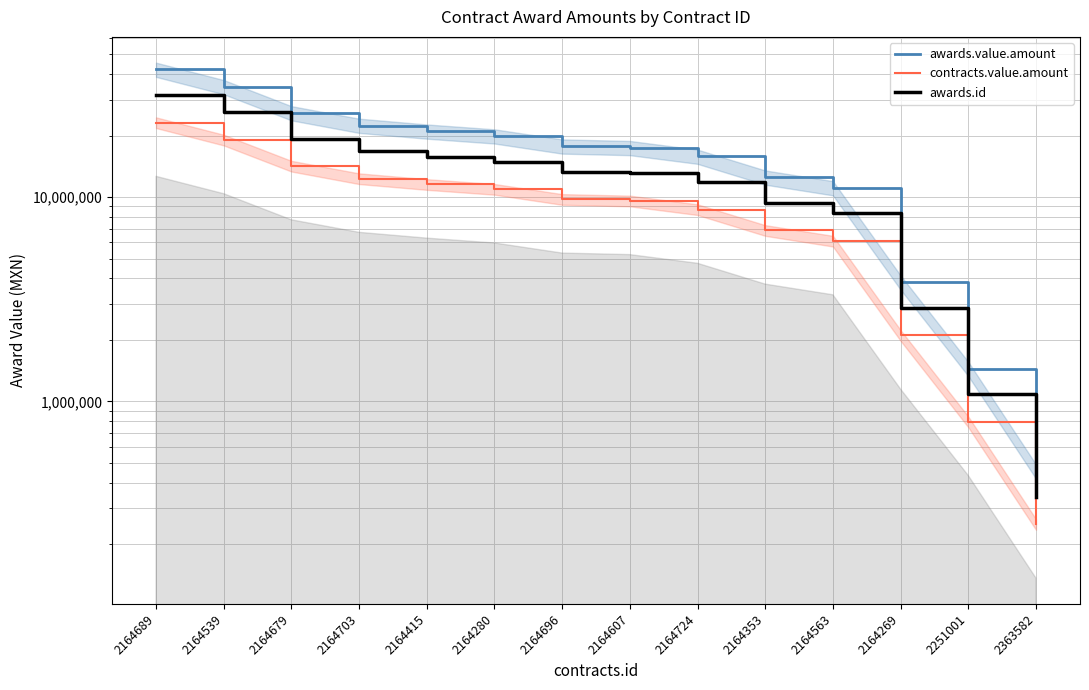

Rank the categories by awards.value.amount value from lowest to highest.

2363582, 2251001, 2164269, 2164563, 2164353, 2164724, 2164607, 2164696, 2164280, 2164415, 2164703, 2164679, 2164539, 2164689